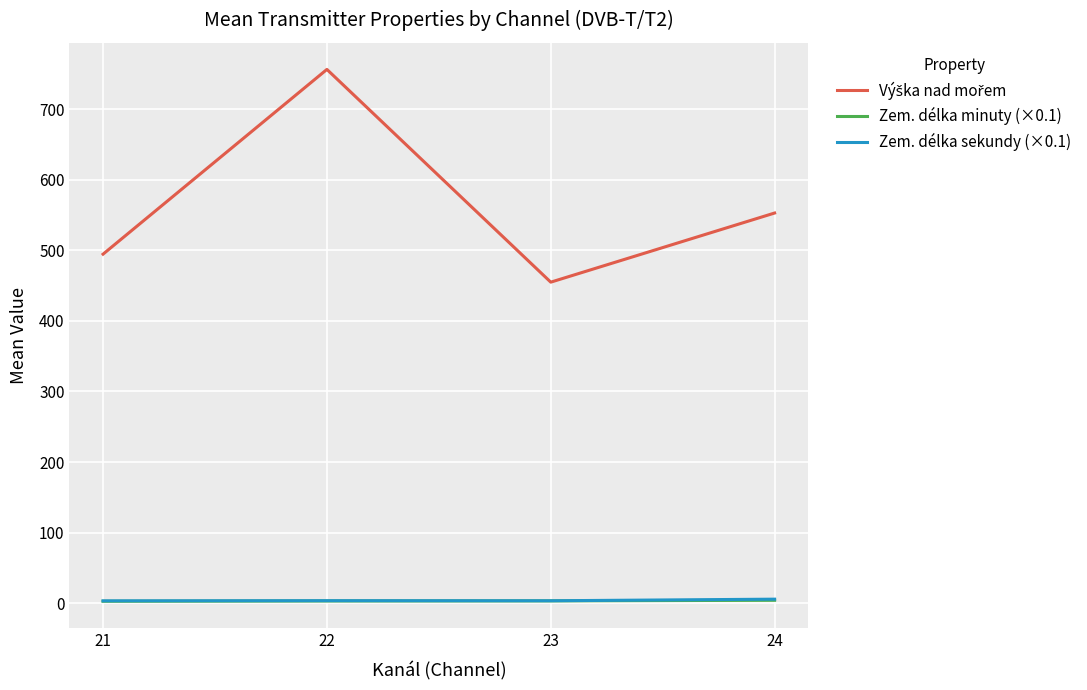

Which category has the highest value across all series?

22